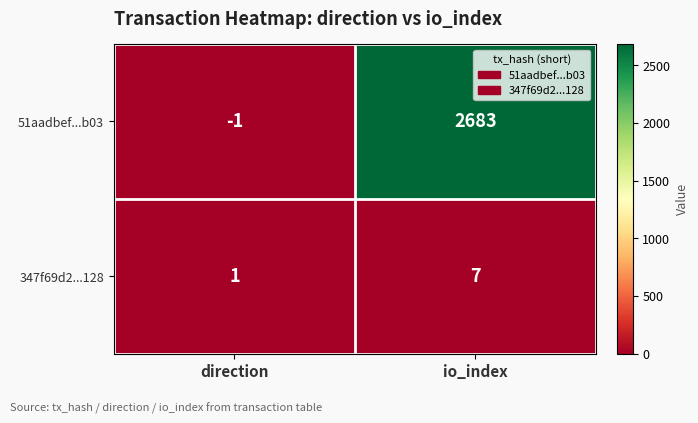

Read the 347f69d2...128 value at io_index.

7